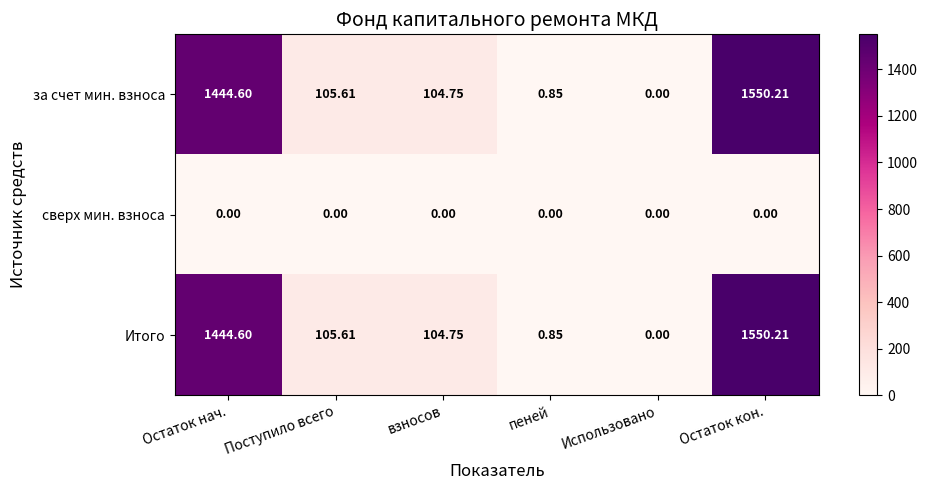

Where does the за счет мин. взноса series first go above 105?

Остаток нач.